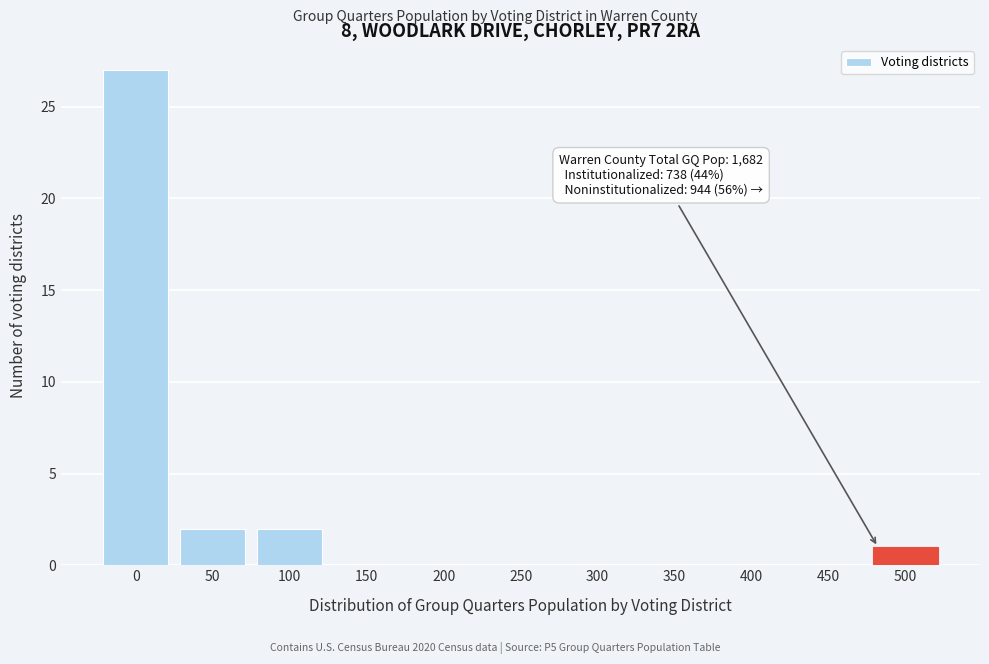

Reading left to right, list all the values displayed in this chart.

0=27	50=2	100=2	150=0	200=0	250=0	300=0	350=0	400=0	450=0	500=1